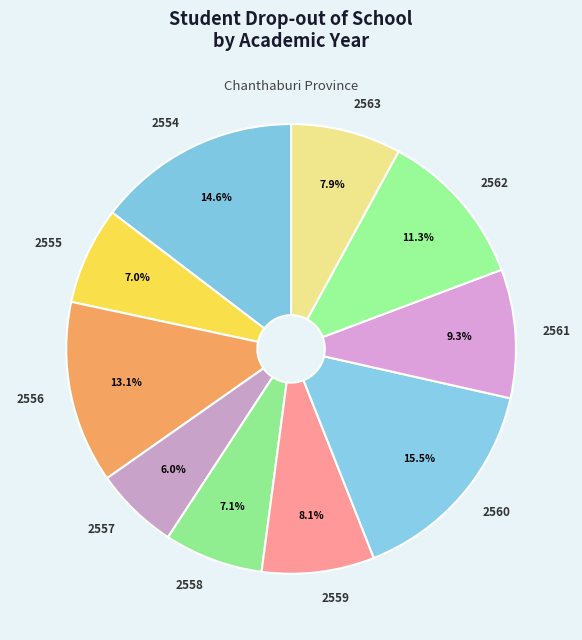

How much of the chart is everything except 2558?

92.9%